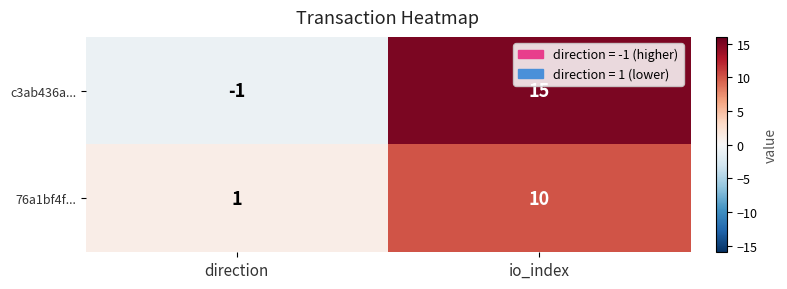

Which series has the widest spread of values?

c3ab436a...